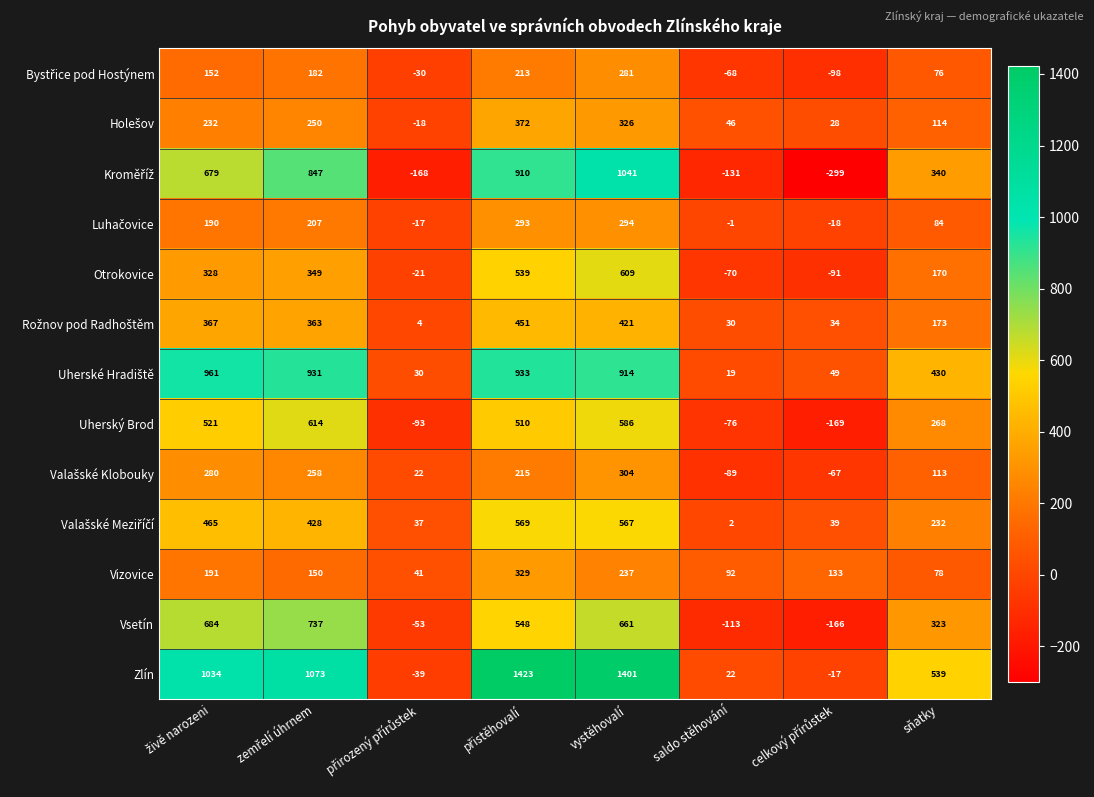

At how many categories does at least one series exceed 829?

4